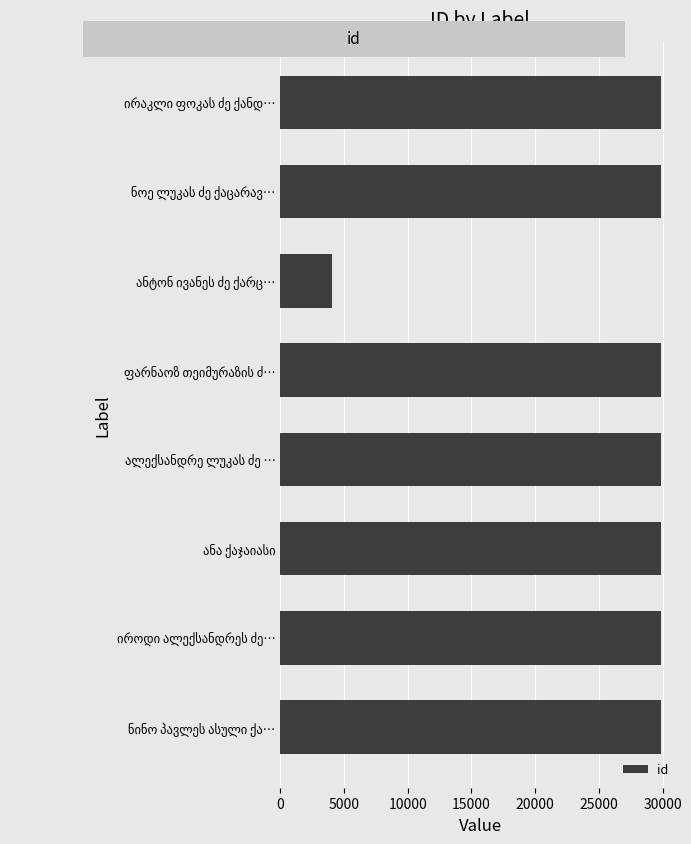

What is the sum of all values?

212980